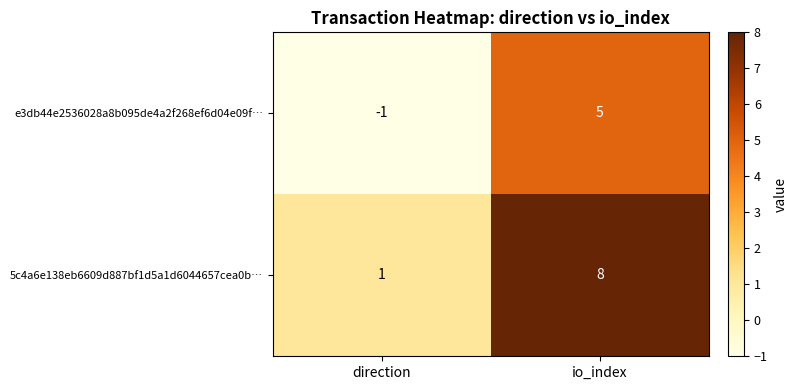

Reading right to left, extract all data points from this chart.

e3db44e2536028a8b095de4a2f268ef6d04e09f…: 5	-1
5c4a6e138eb6609d887bf1d5a1d6044657cea0b…: 8	1